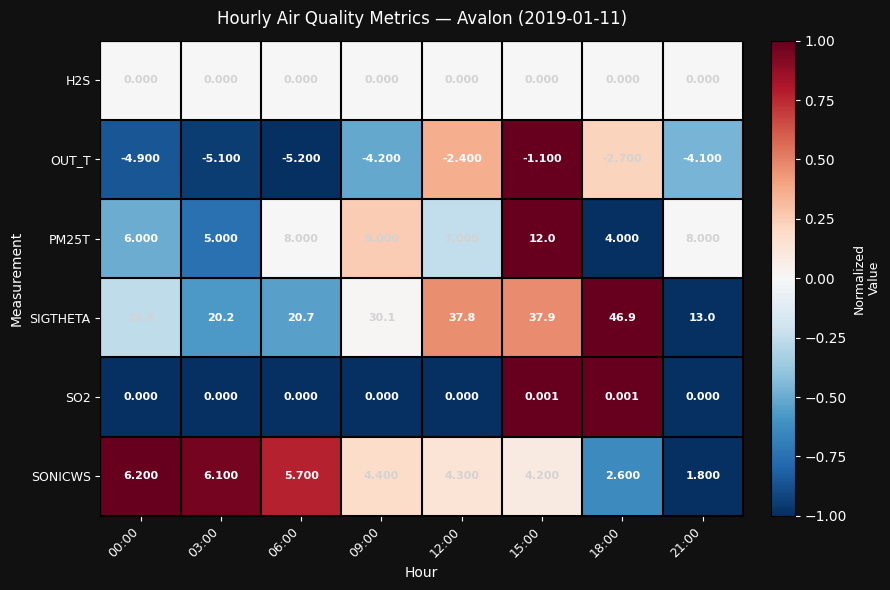

List the series in order of their peak value, highest first.

SIGTHETA, PM25T, SONICWS, SO2, H2S, OUT_T